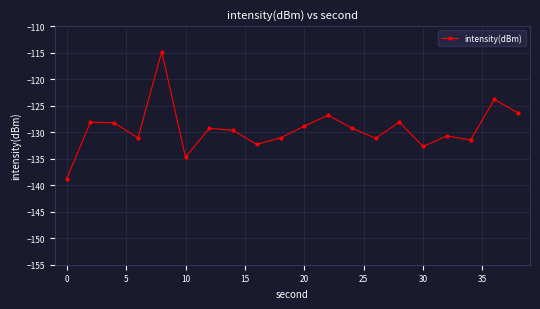

How many interior local valleys (lower than both neighbors) does the data have?

6